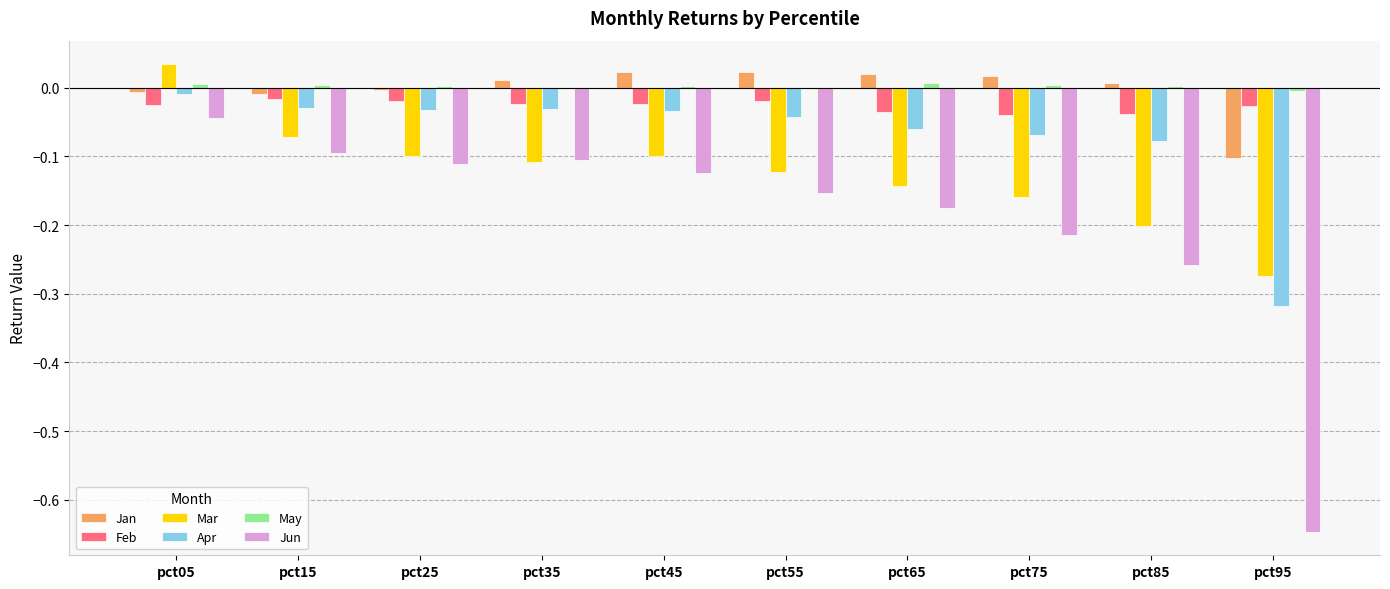

What is the difference between the Jun values at pct15 and pct05?

0.1